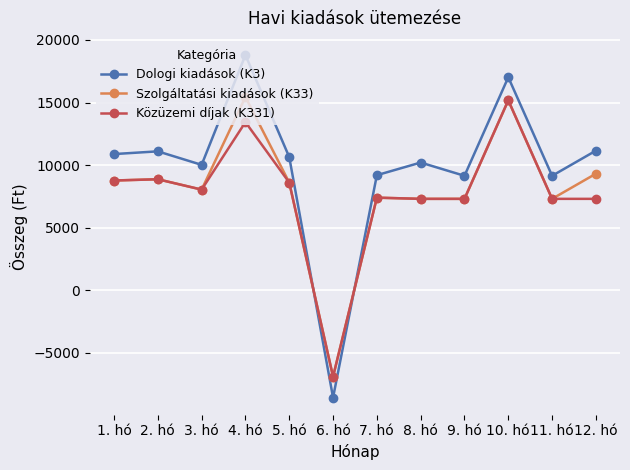

At which label does Szolgáltatási kiadások (K33) first exceed 8603?

1. hó